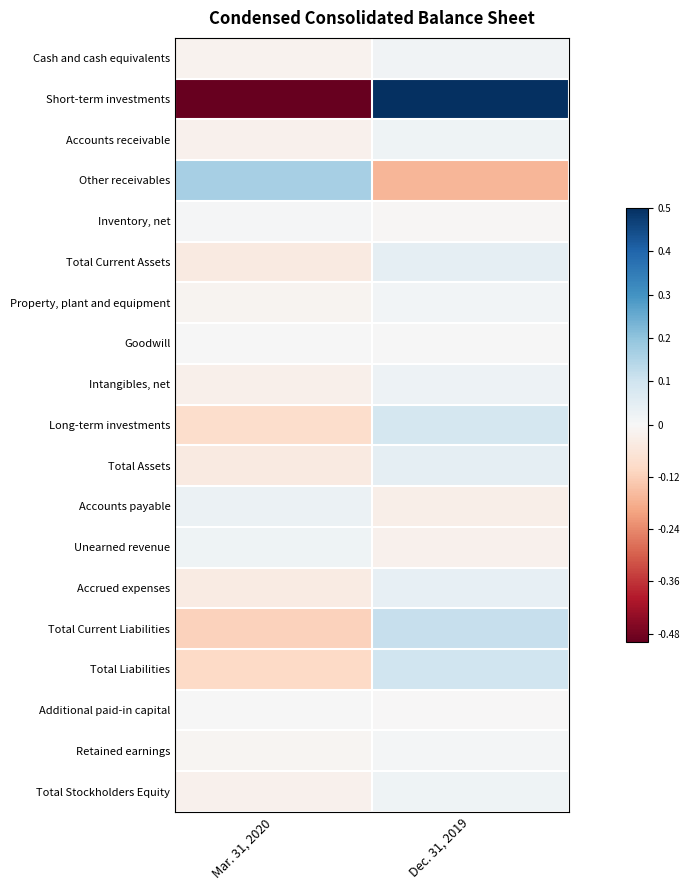

Which category has the lowest value across all series?

Mar. 31, 2020